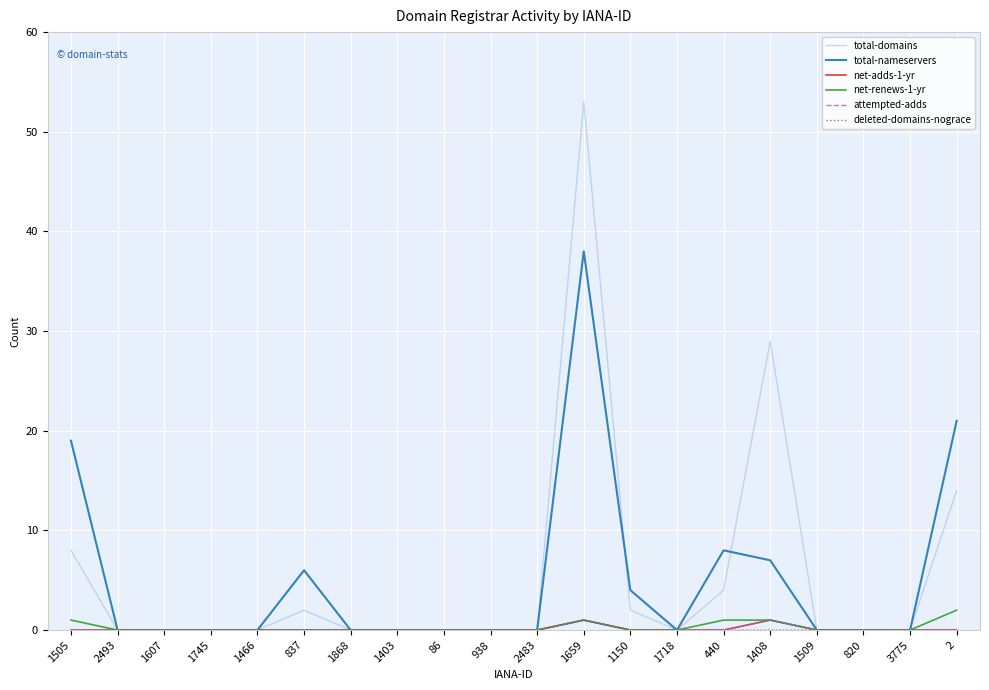

How many lines are shown in the chart?

6